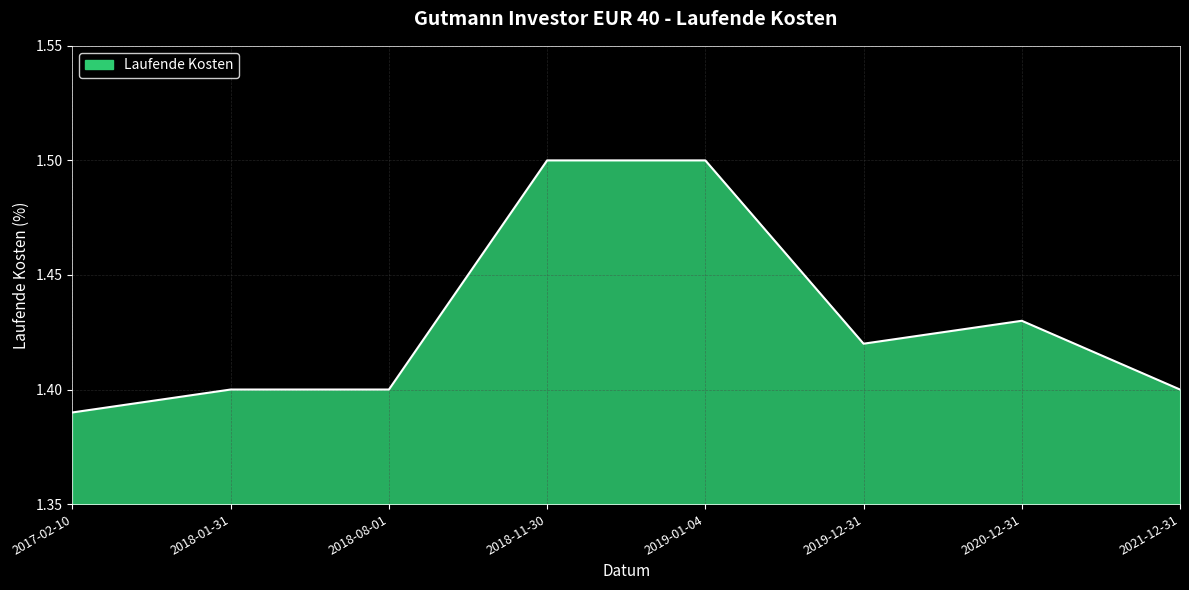

At which label is the value closest to 1?

2017-02-10